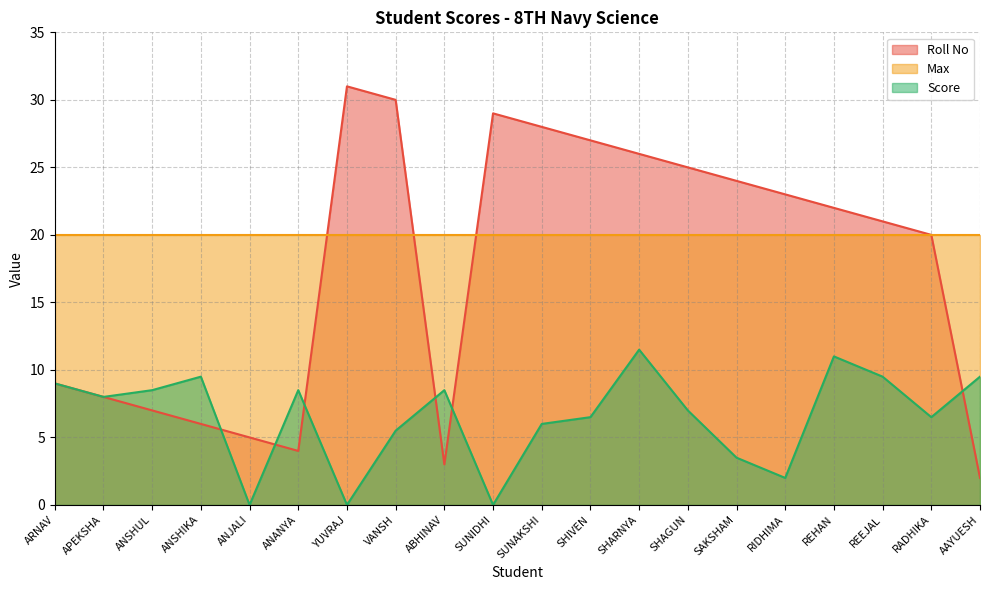

What is the difference between the highest and lowest values at SHARNYA?

14.5